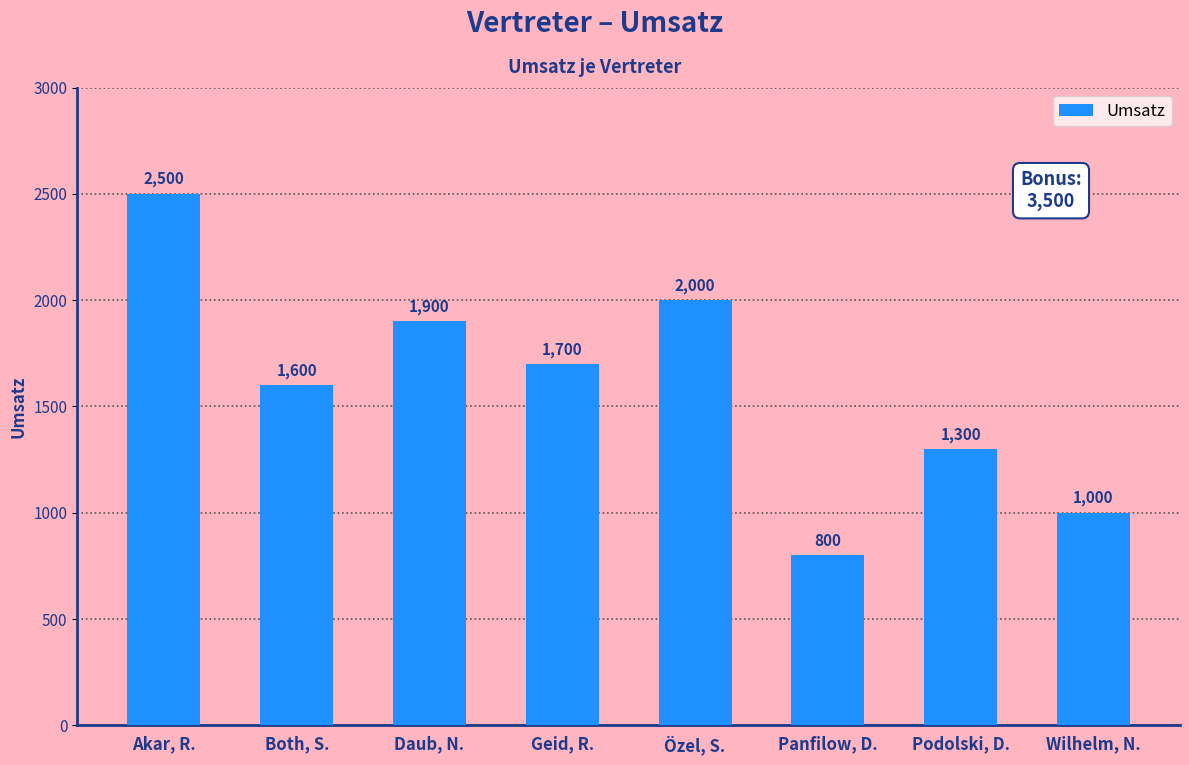

How many bars are there in total?

8